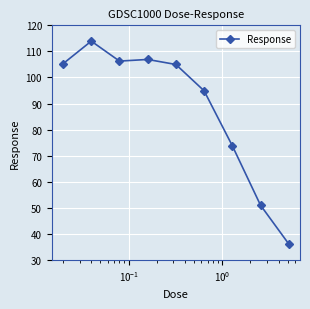

True or false: the data has more than 0 interior local peaks.

True